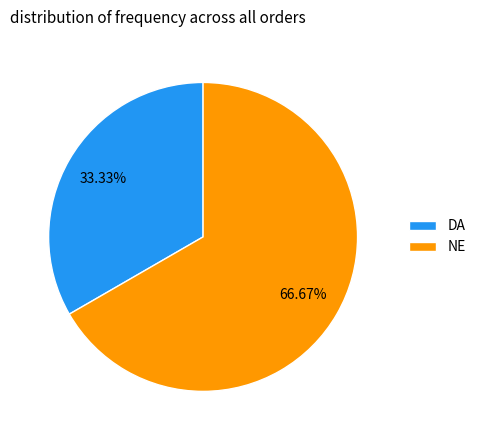

Which slice represents more than half of the pie?

NE